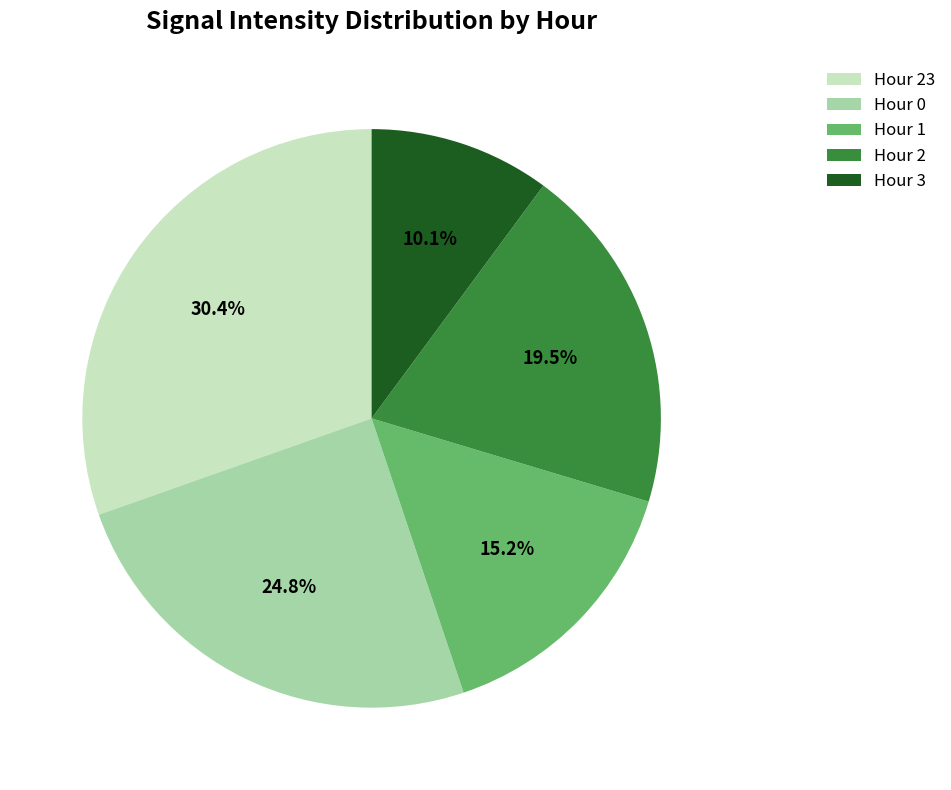

To the nearest percent, what is the difference between the Hour 3 and Hour 0 slice percentages?

15%